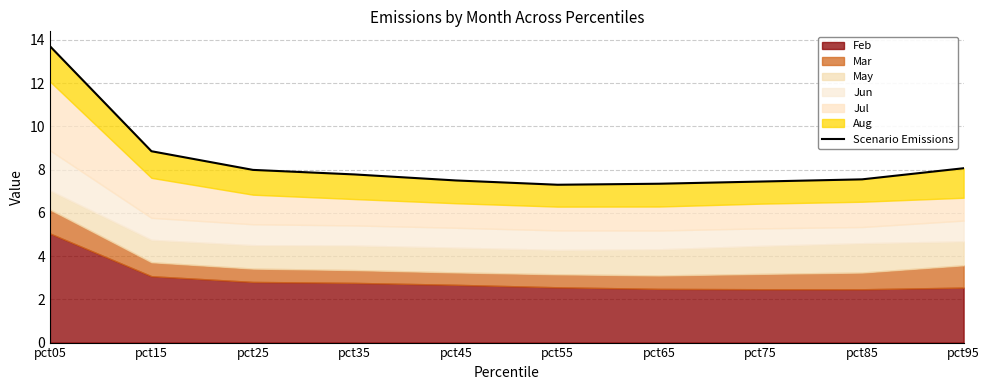

Where is the first local minimum?

pct55